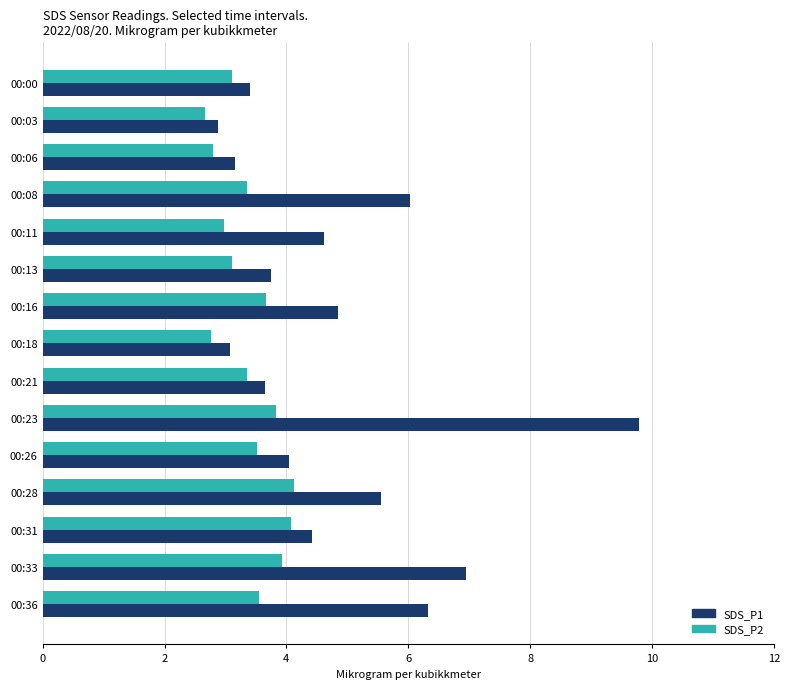

Which series changed the most between 00:21 and 00:31?

SDS_P1